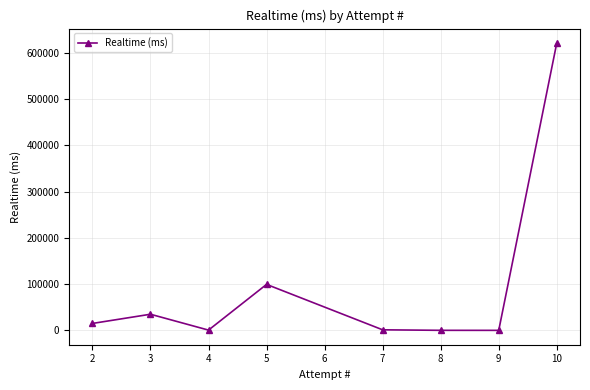

What is the maximum value shown in the chart?

621129